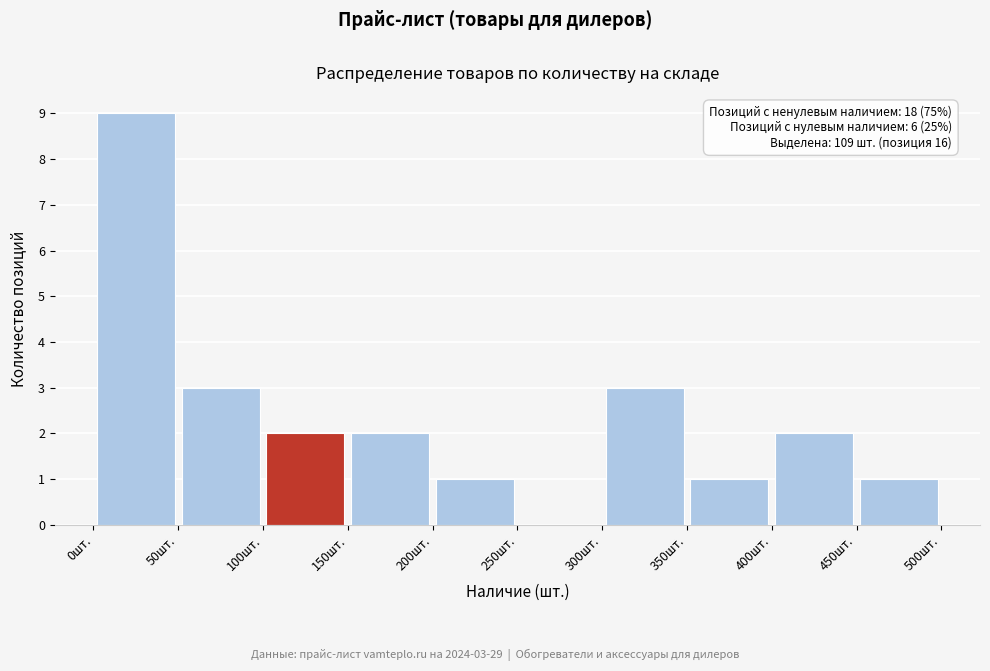

Which range on the x-axis has the tallest bar?

0 to 50